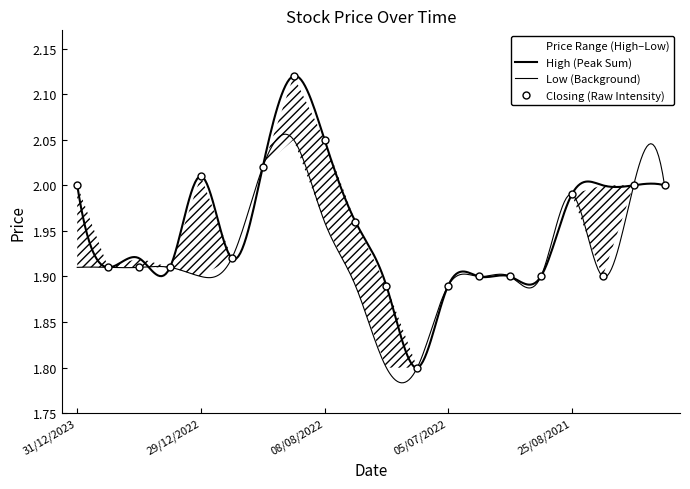

At which category does High reach its first local peak?

27/03/2023